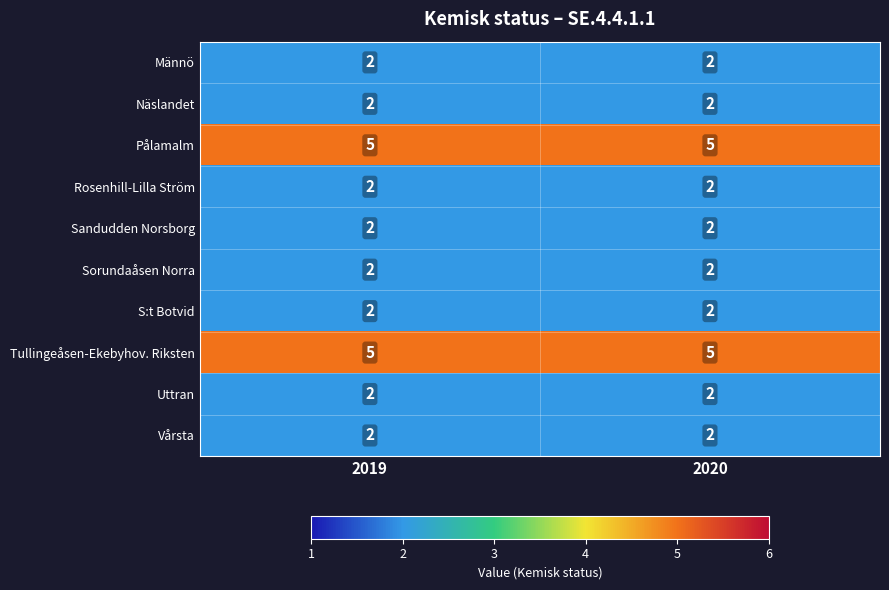

The Sorundaåsen Norra series shows 2 at 2020. True or false?

True